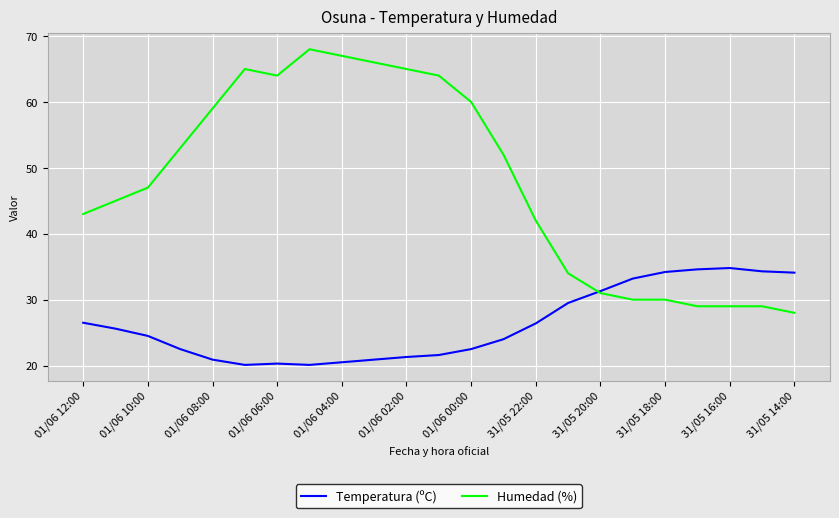

What is the average value of the Temperatura (ºC) series?

26.2